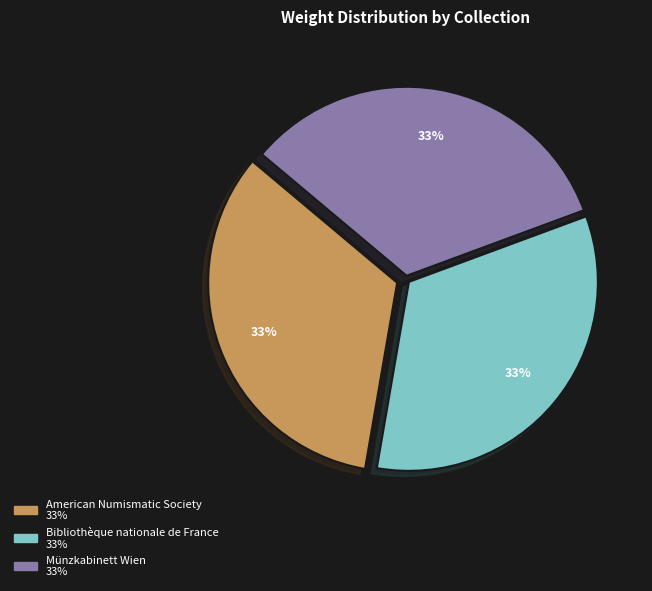

Does any single category account for the majority?

No